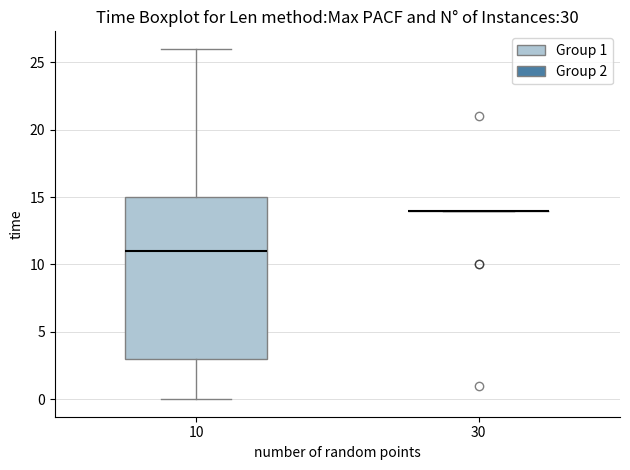

Where does the lower whisker of the box at x = 10 end on the y-axis? The values are not printed on the chart, so give them approximately, as read against the axis.

0